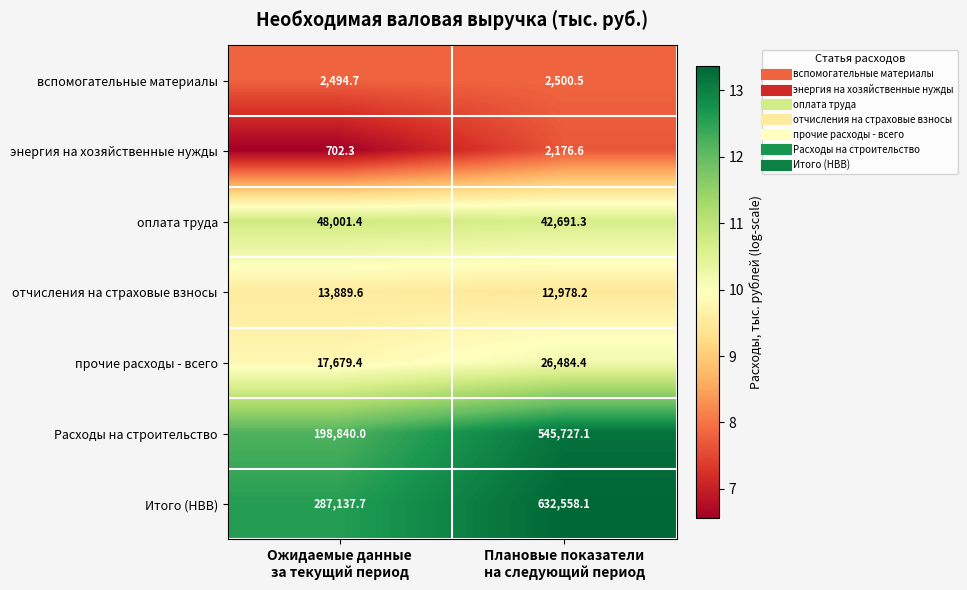

What is the sum of all оплата труда values?

90692.7